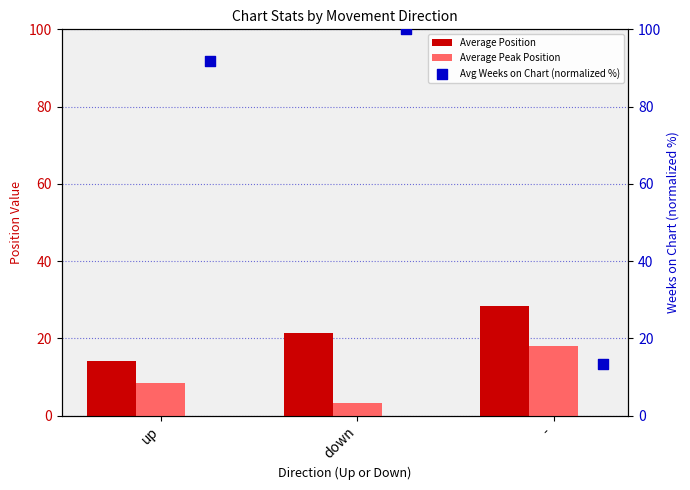

Which series has the largest Y range (max minus min)?

Avg Weeks on Chart (normalized %)